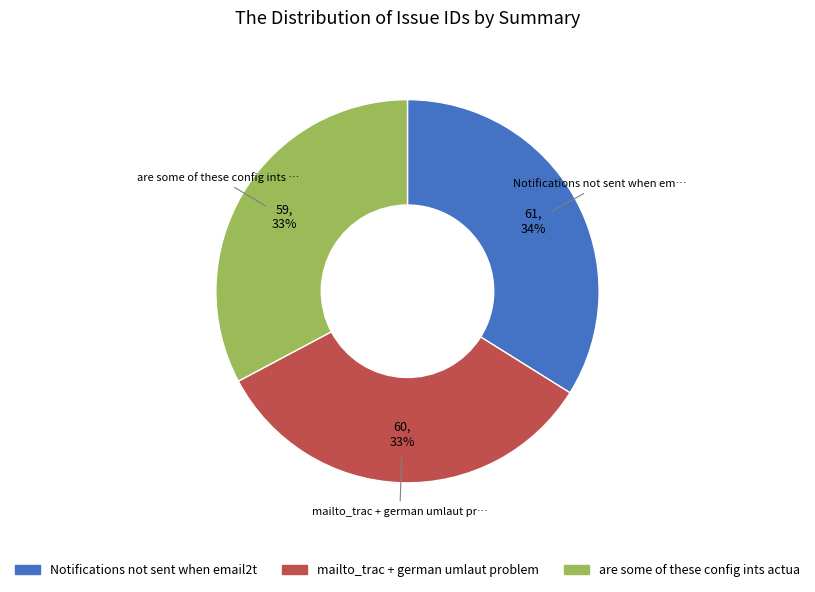

Is there a majority slice in this chart?

No